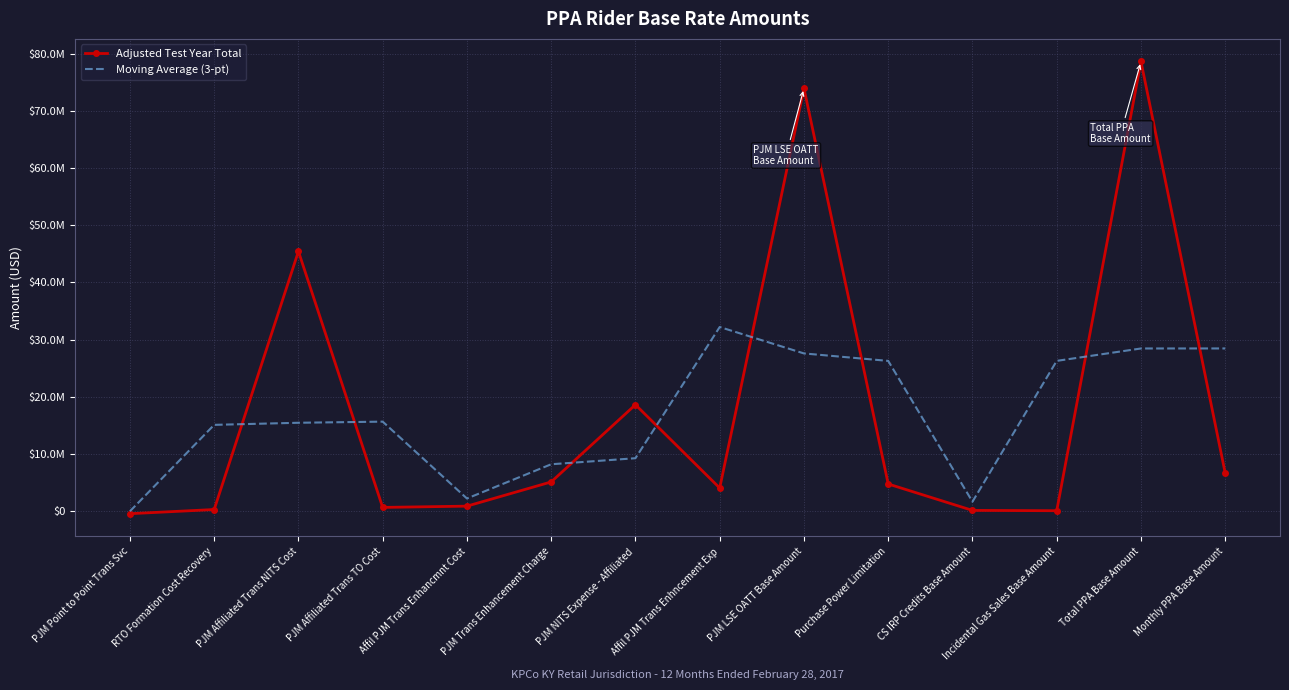

What are all the series names shown in the legend?

Adjusted Test Year Total, Moving Average (3-pt)